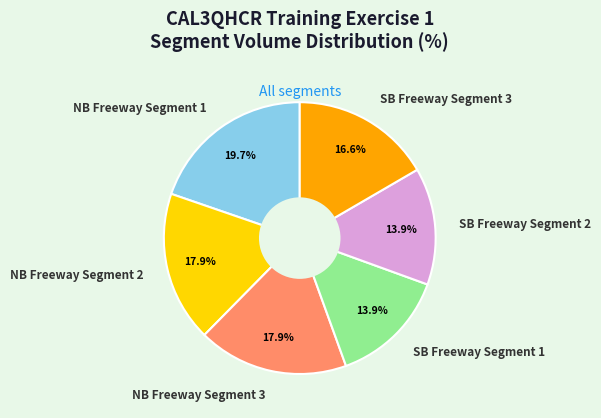

Is it true that SB Freeway Segment 1 is 14% of the pie?

True